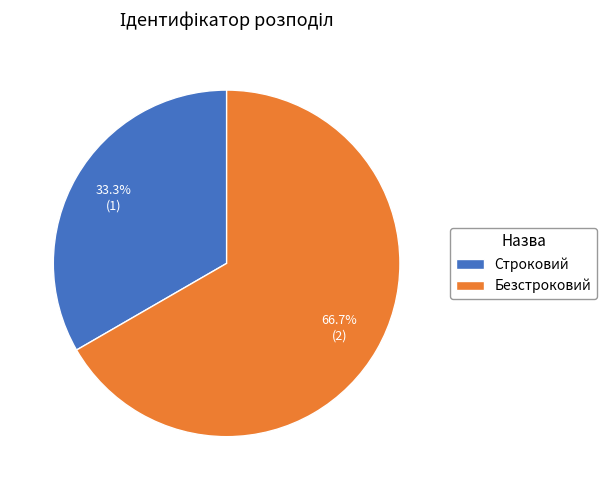

Which has a higher value, Строковий or Безстроковий?

Безстроковий